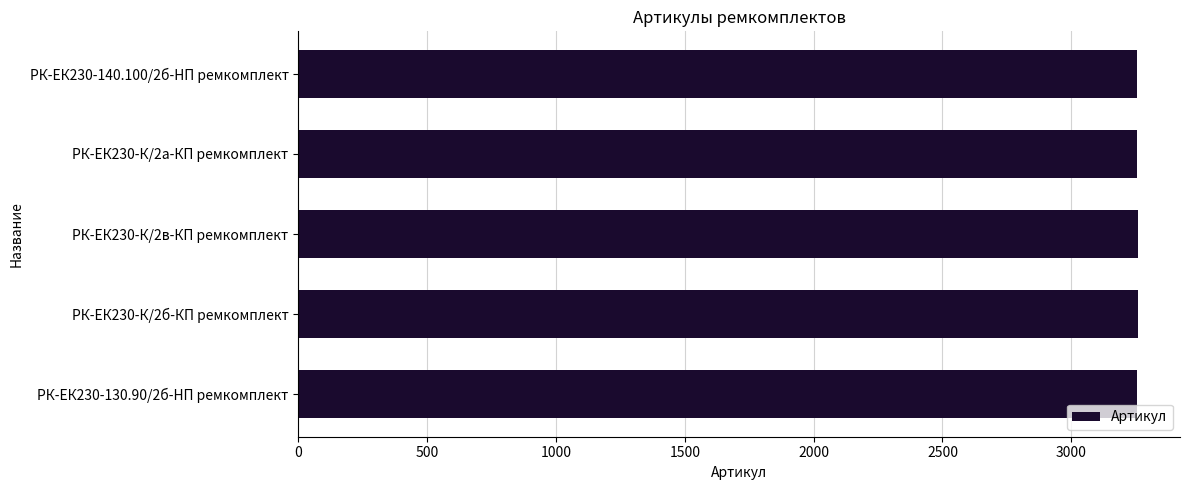

What is the greatest value displayed?

3259